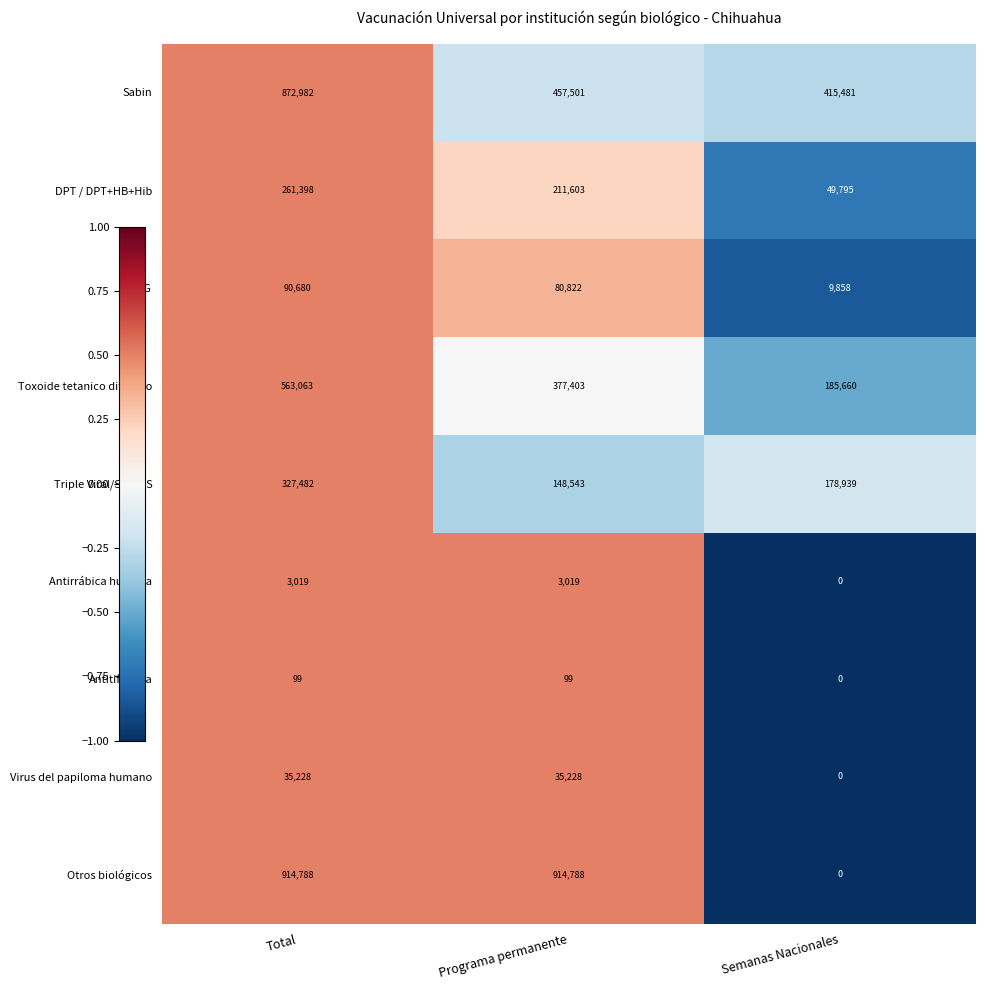

Reading right to left, list all the values displayed in this chart.

Sabin: Semanas Nacionales=415481	Programa permanente=457501	Total=872982
DPT / DPT+HB+Hib: Semanas Nacionales=49795	Programa permanente=211603	Total=261398
BCG: Semanas Nacionales=9858	Programa permanente=80822	Total=90680
Toxoide tetanico difterico: Semanas Nacionales=185660	Programa permanente=377403	Total=563063
Triple Viral/SRP/AS: Semanas Nacionales=178939	Programa permanente=148543	Total=327482
Antirrábica humana: Semanas Nacionales=0	Programa permanente=3019	Total=3019
Antitifoídica: Semanas Nacionales=0	Programa permanente=99	Total=99
Virus del papiloma humano: Semanas Nacionales=0	Programa permanente=35228	Total=35228
Otros biológicos: Semanas Nacionales=0	Programa permanente=914788	Total=914788